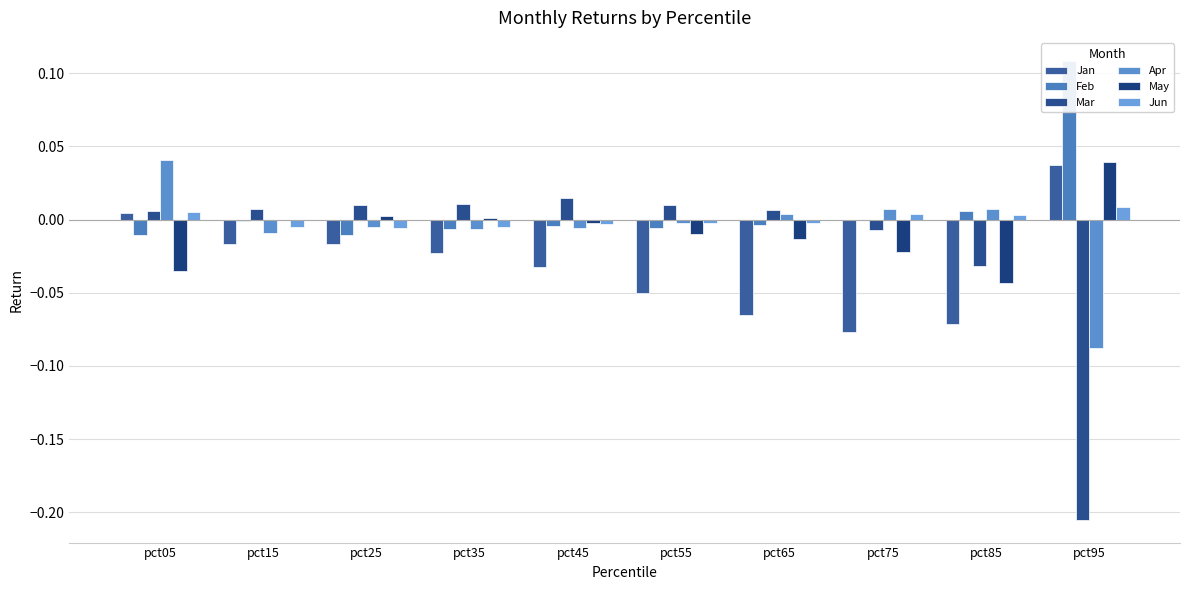

Does the chart contain any negative values?

Yes